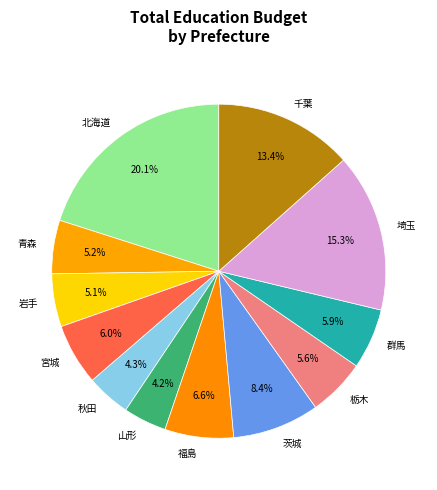

Is it true that 福島 is 13% of the pie?

False